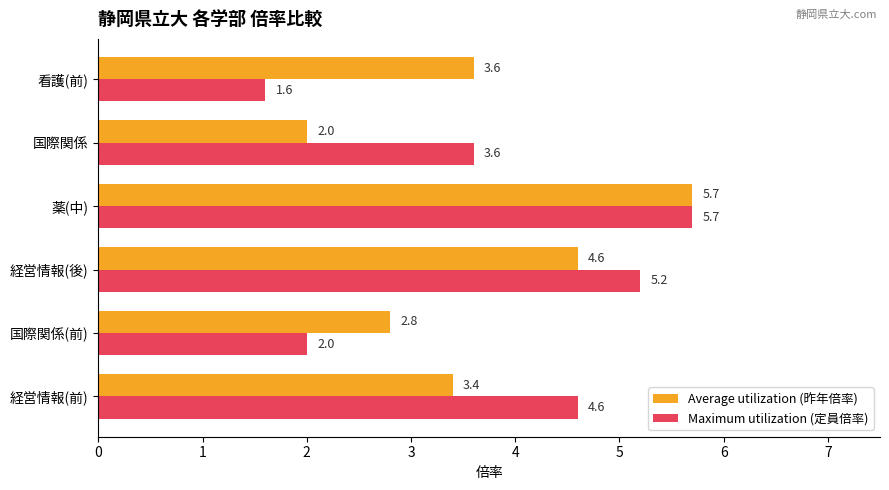

What is the difference between the maximum and minimum values in the Average utilization (昨年倍率) series?

3.7